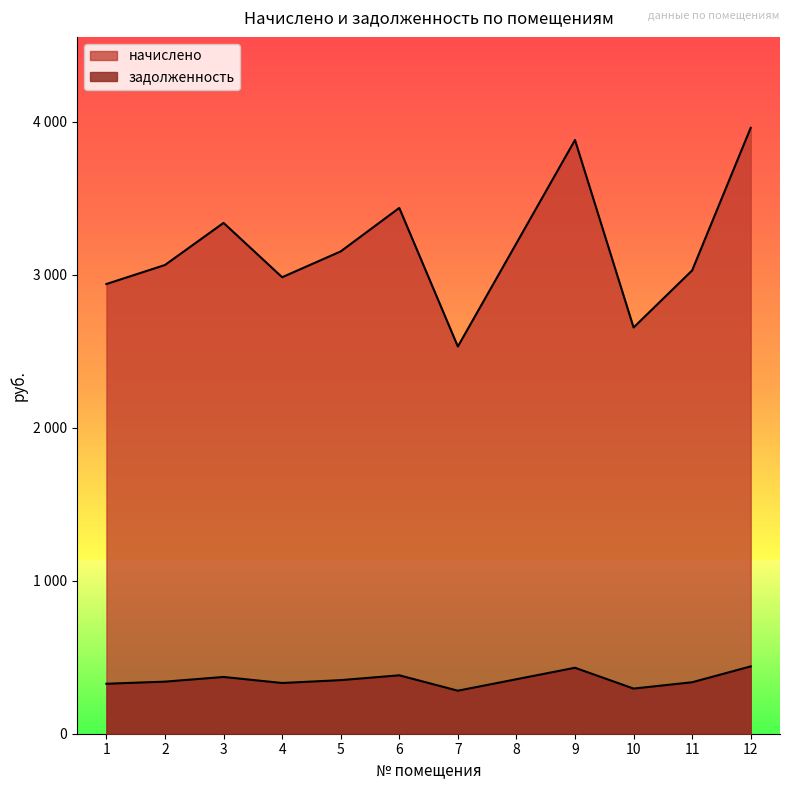

At which label does задолженность reach its peak?

12